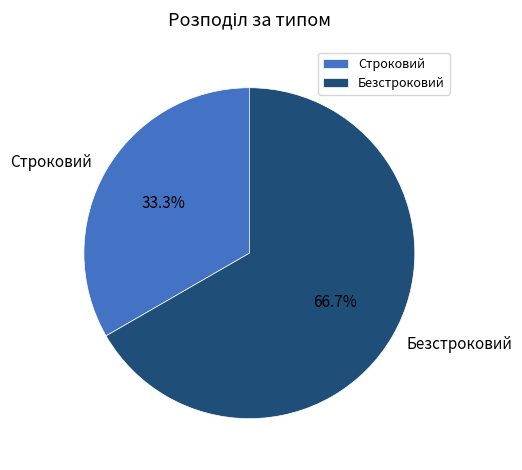

What is the ratio of the value at Строковий to the value at Безстроковий?

0.5